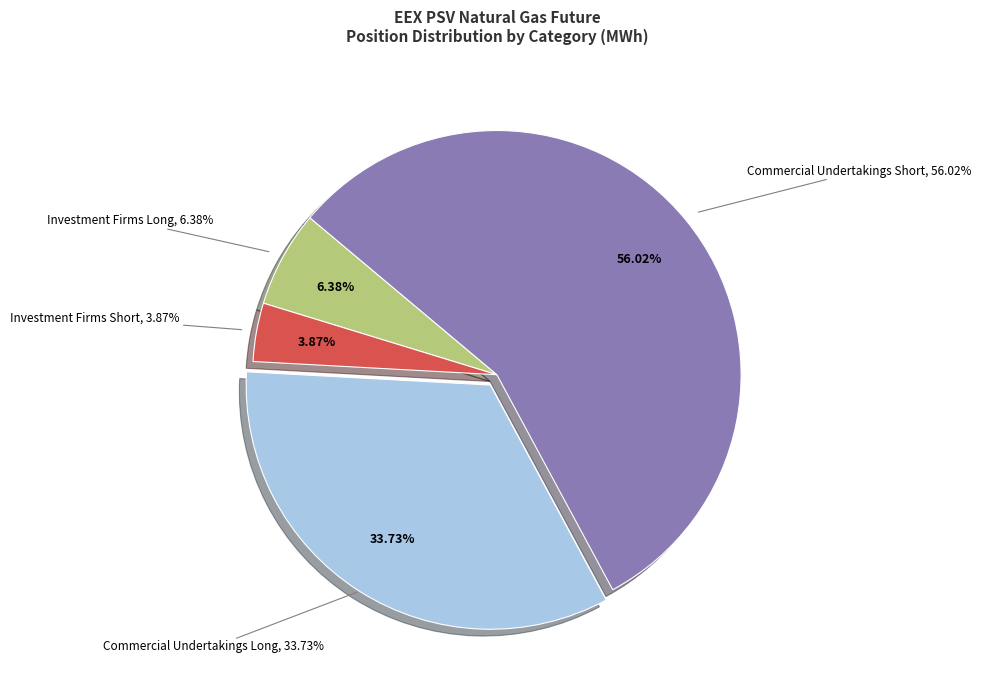

Is there any slice that represents more than half of the pie?

Yes